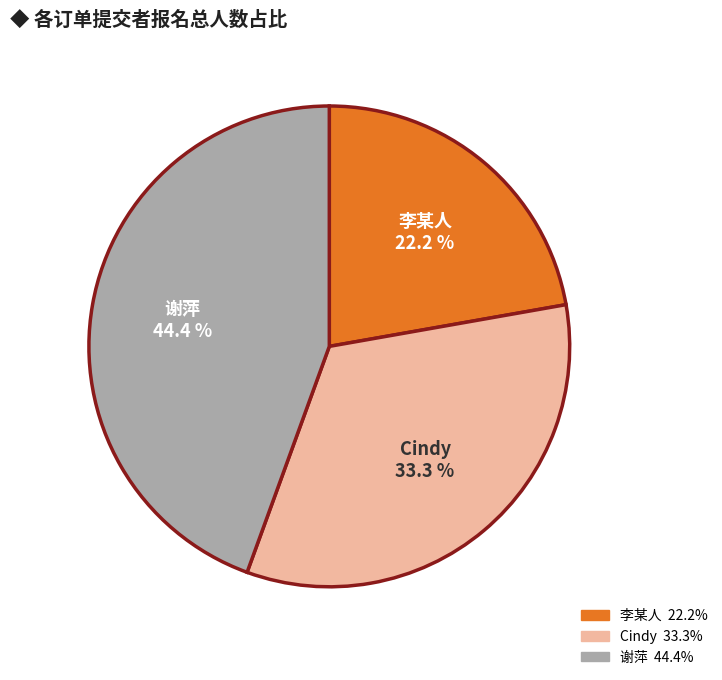

Between 谢萍 and Cindy, which is larger?

谢萍